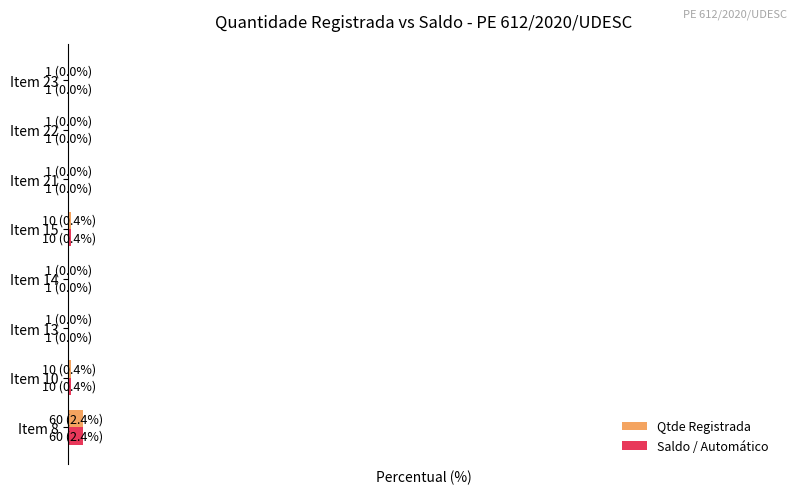

What are all the series names shown in the legend?

Qtde Registrada, Saldo / Automático